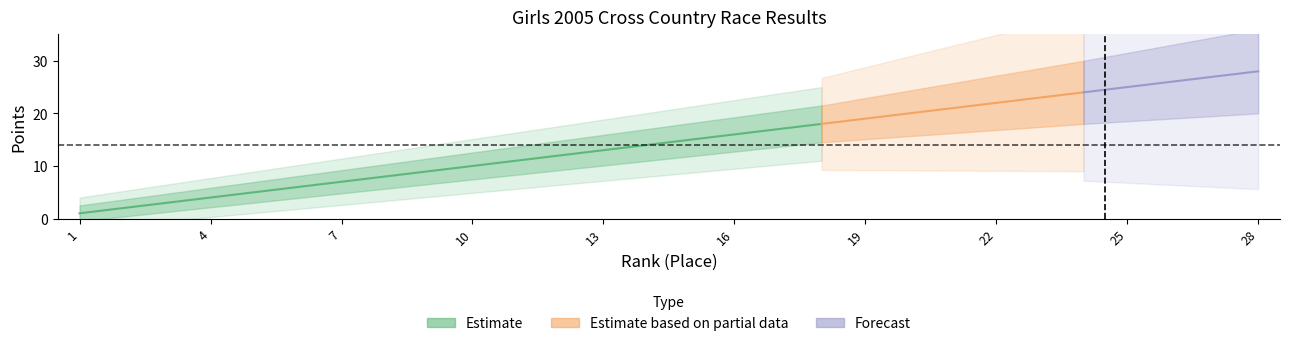

At which label is Rank closest to 14?

14